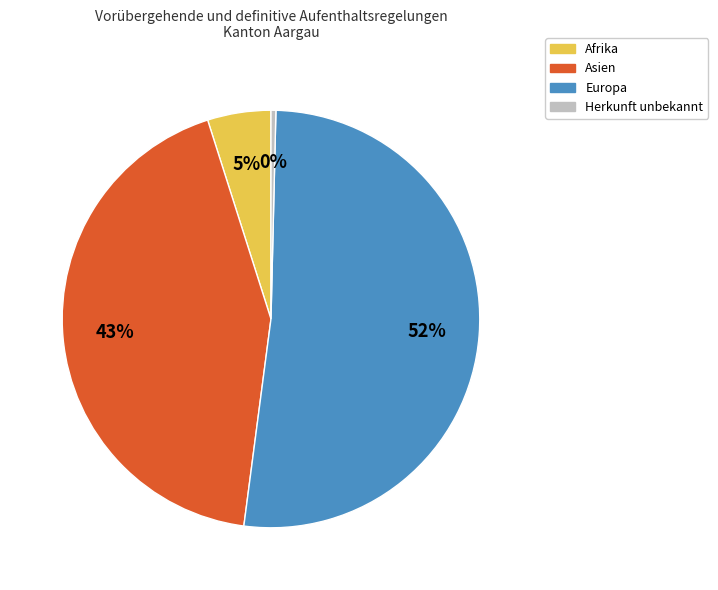

Is there a majority slice in this chart?

Yes